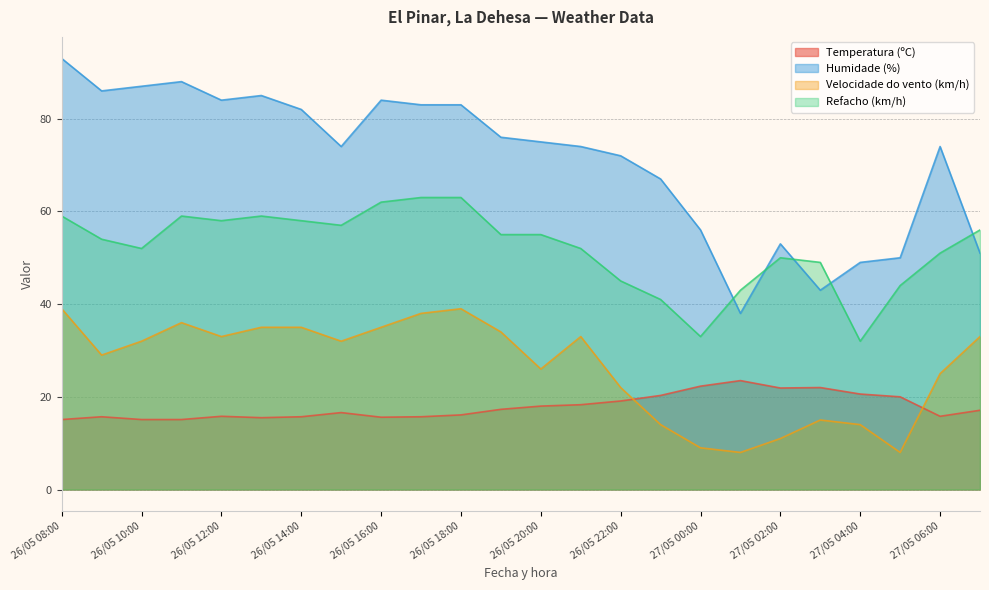

Between which two adjacent categories do Refacho (km/h) and Humidade (%) first intersect?

27/05 00:00 and 27/05 01:00